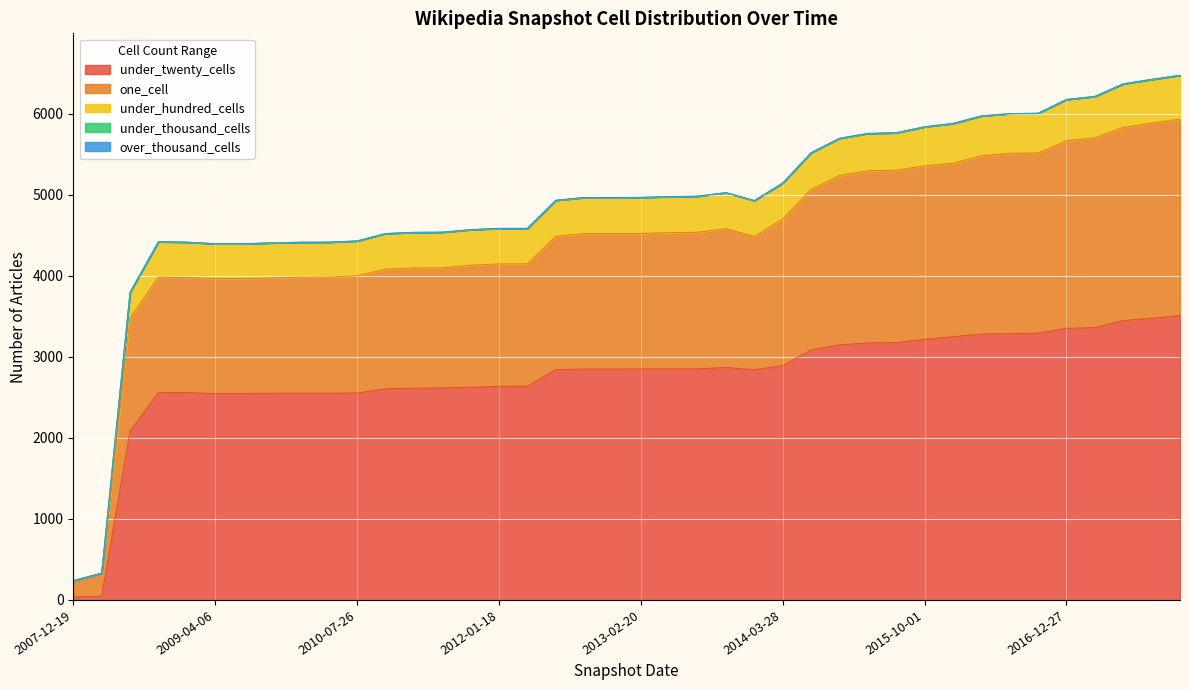

Which category has the highest value in the over_thousand_cells series?

2007-12-19